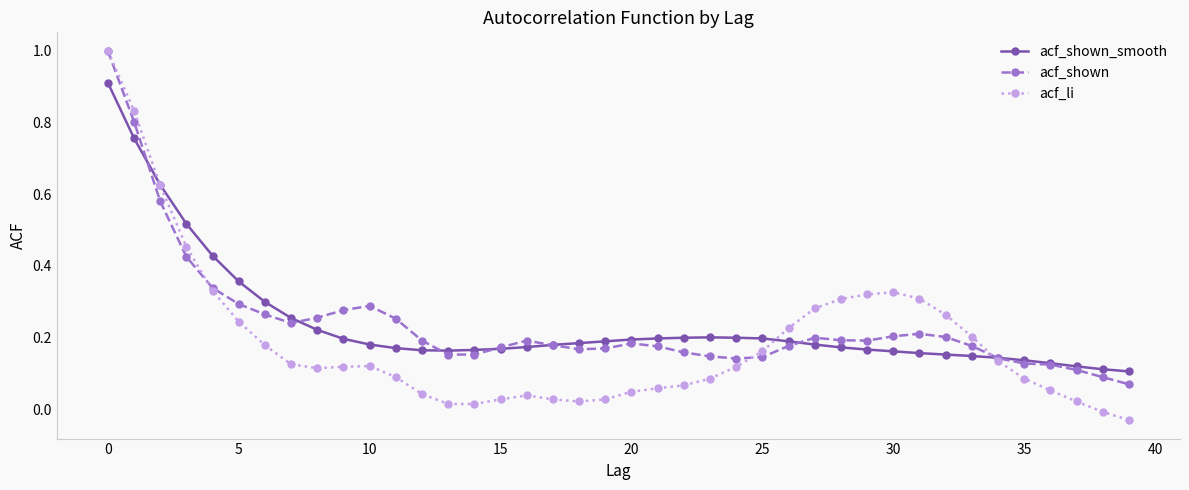

True or false: acf_shown has more than 1 interior local peaks.

True